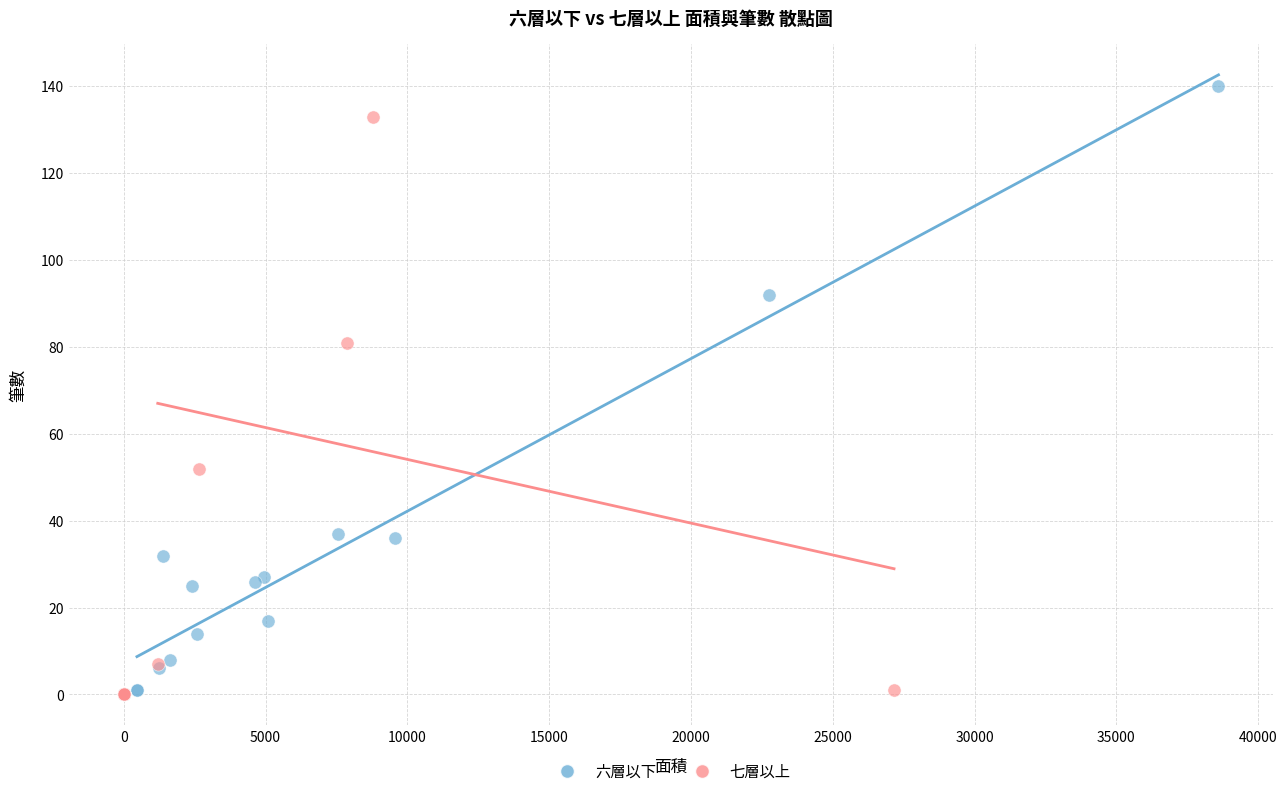

What are all the series names shown in the legend?

六層以下, 七層以上